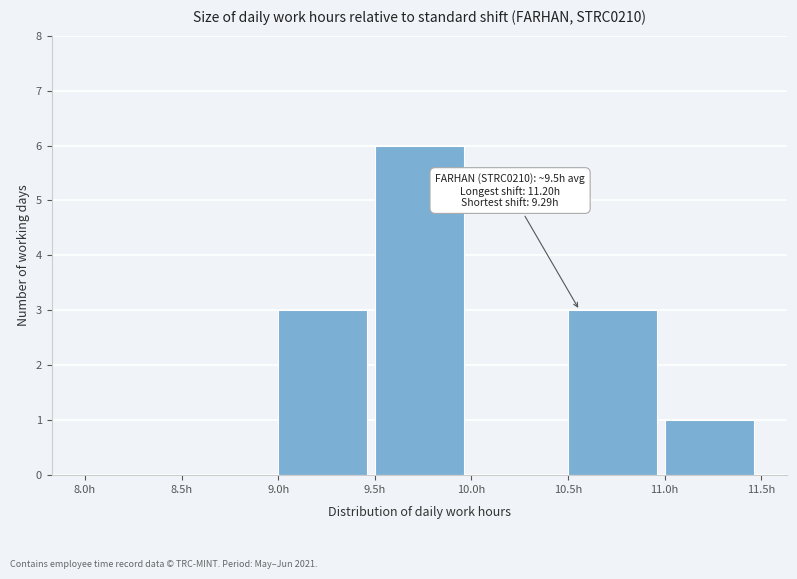

Over which range of the x-axis is the bar tallest?

9.5 to 10.0